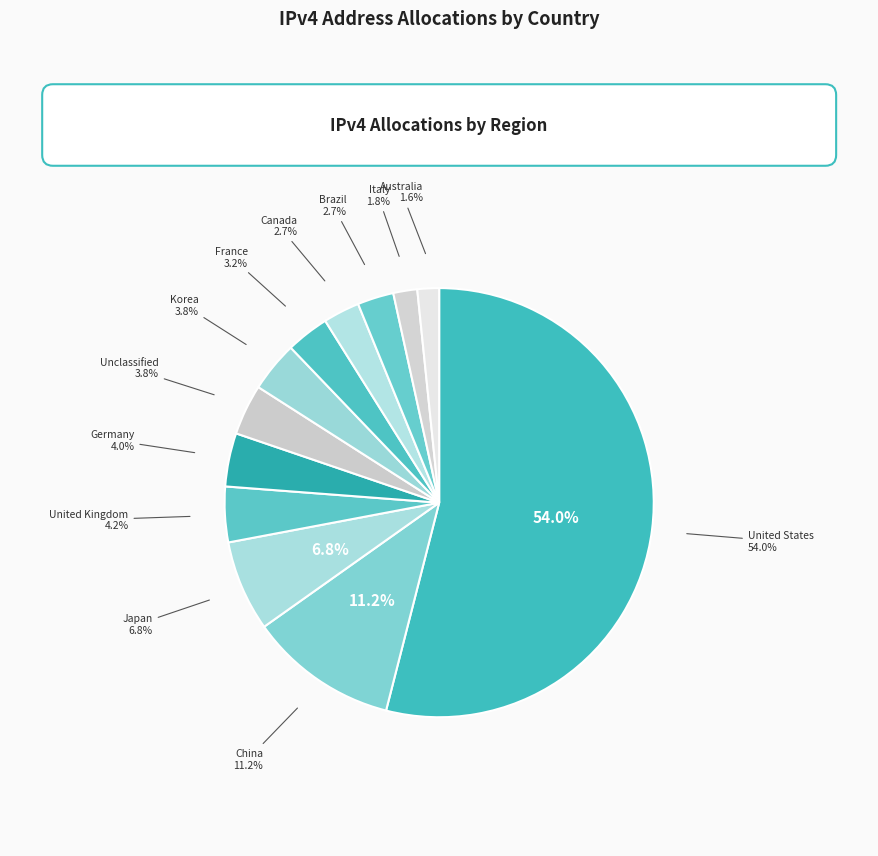

To the nearest percent, what is the combined percentage of Brazil and Korea?

7%